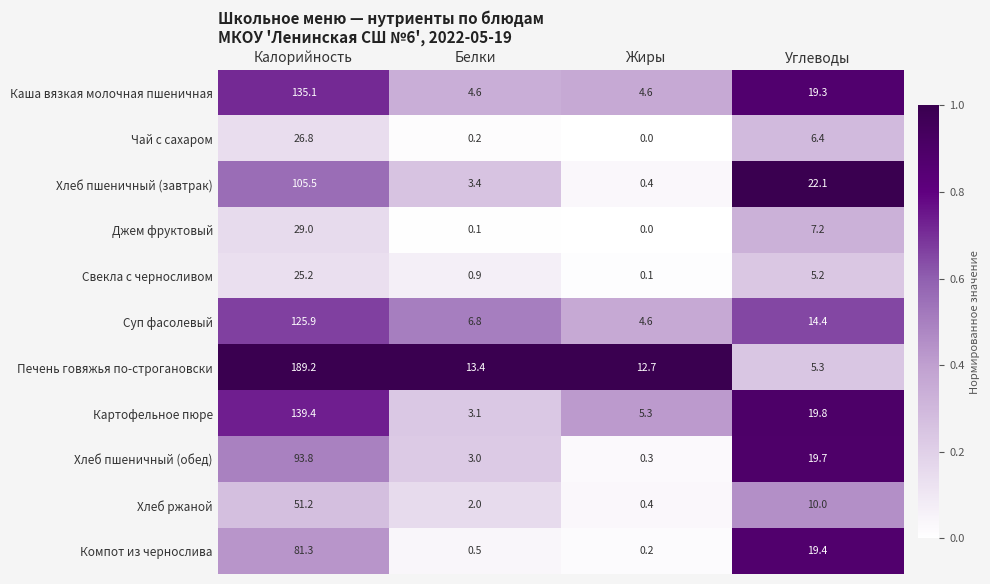

The Картофельное пюре series shows 4.8 at Белки. True or false?

False